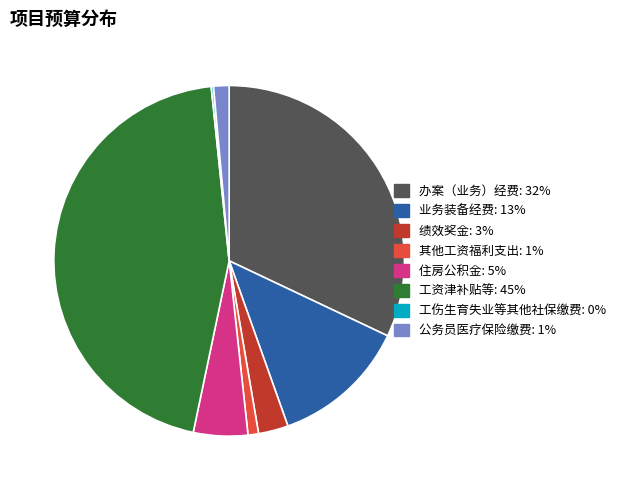

To the nearest percent, what portion does 工资津补贴等 represent?

45%